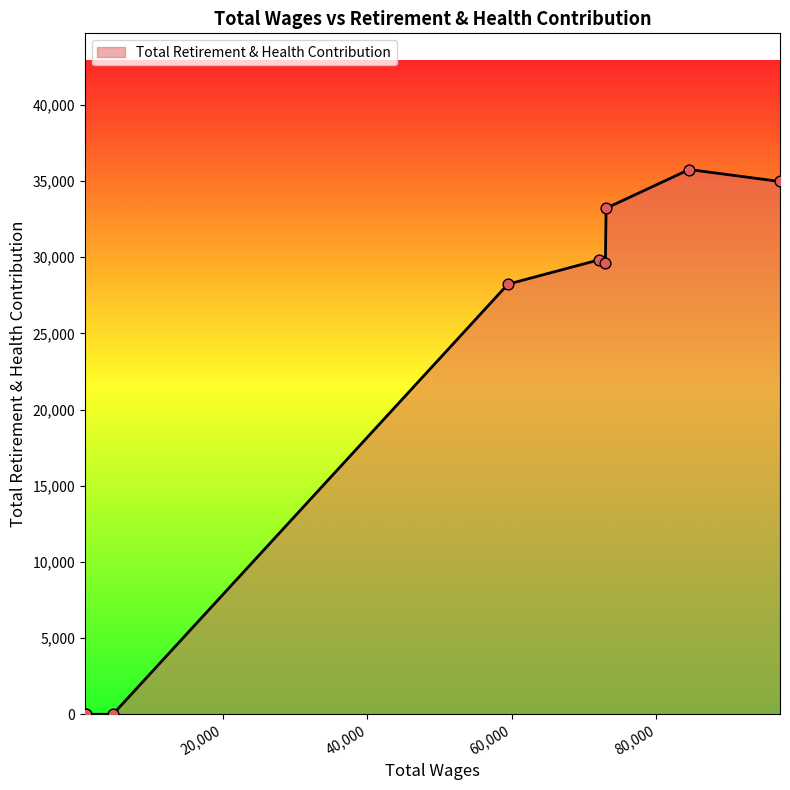

What is the greatest value displayed?

35757